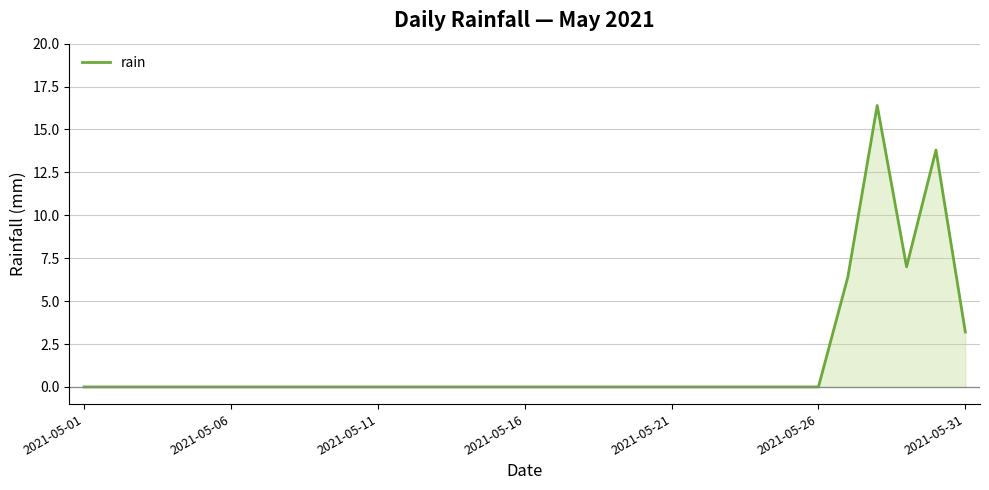

How many categories are shown in the chart?

31